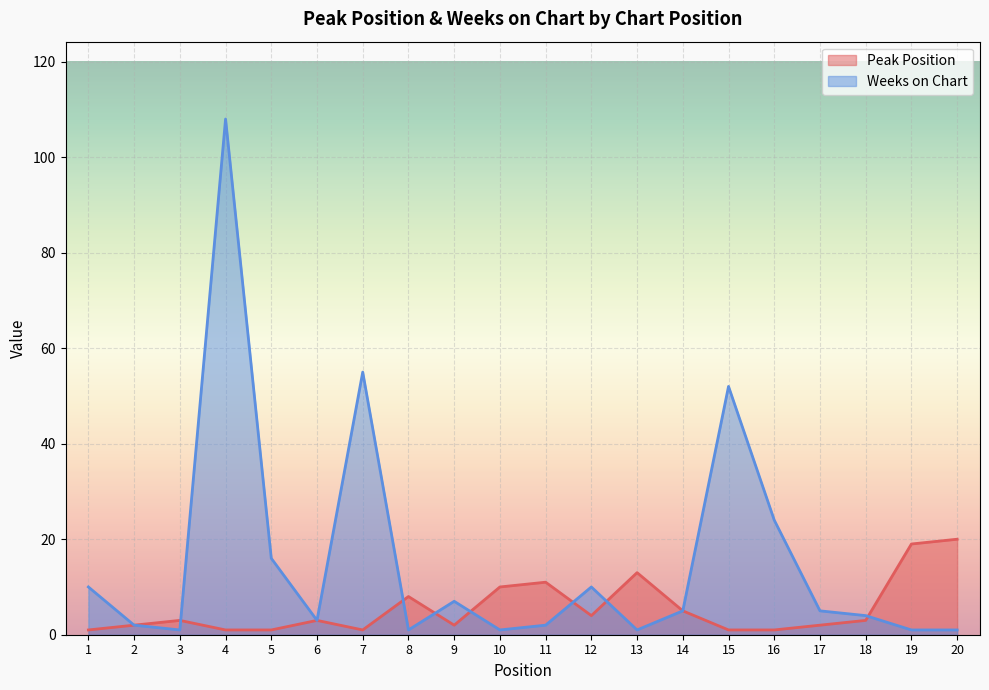

The value of Peak Position at 13 is 13. True or false?

True